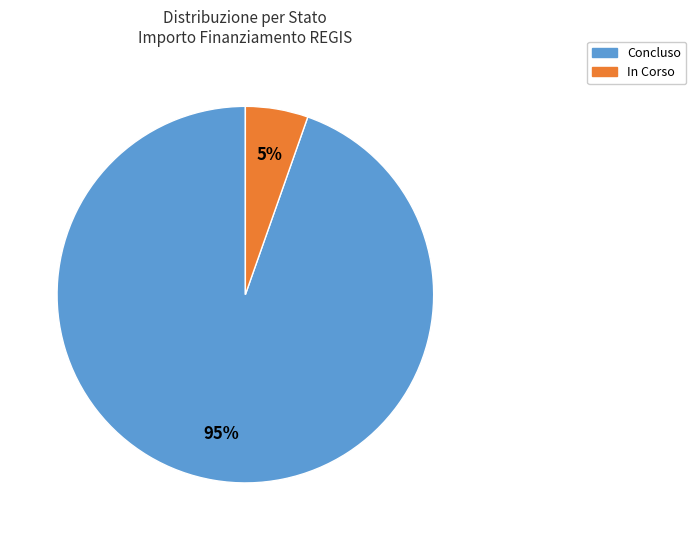

Which has a higher value, Concluso or In Corso?

Concluso